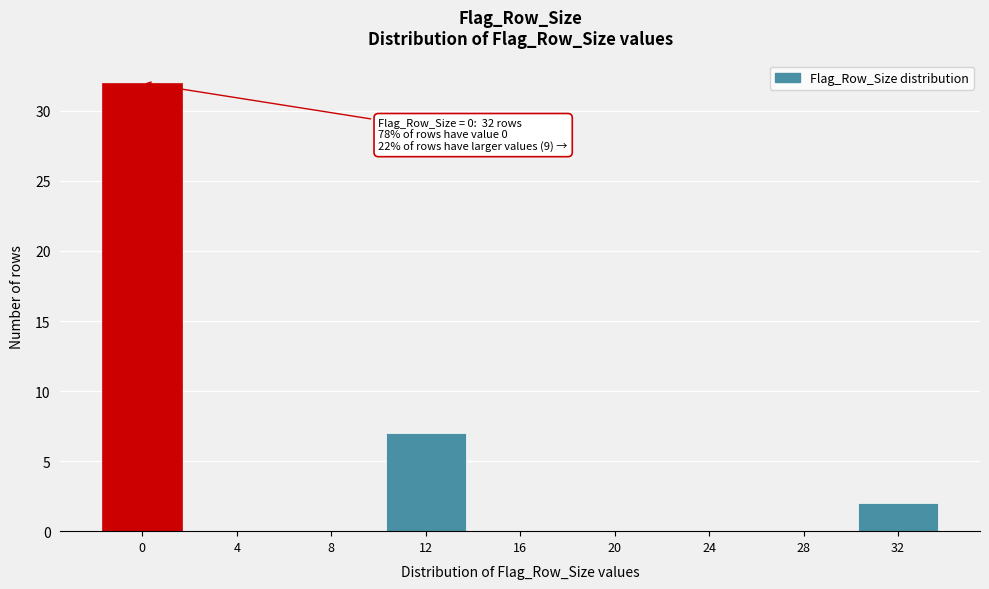

Reading right to left, what are all the values shown in this chart?

32=2	28=0	24=0	20=0	16=0	12=7	8=0	4=0	0=32